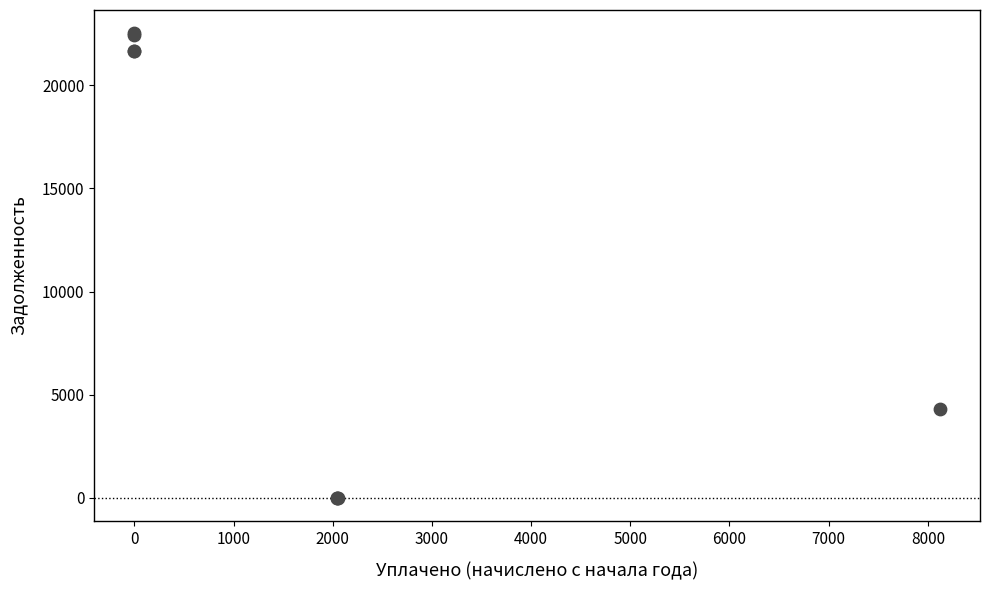

What Y value in the scatter plot is closest to 11261?

4319.9